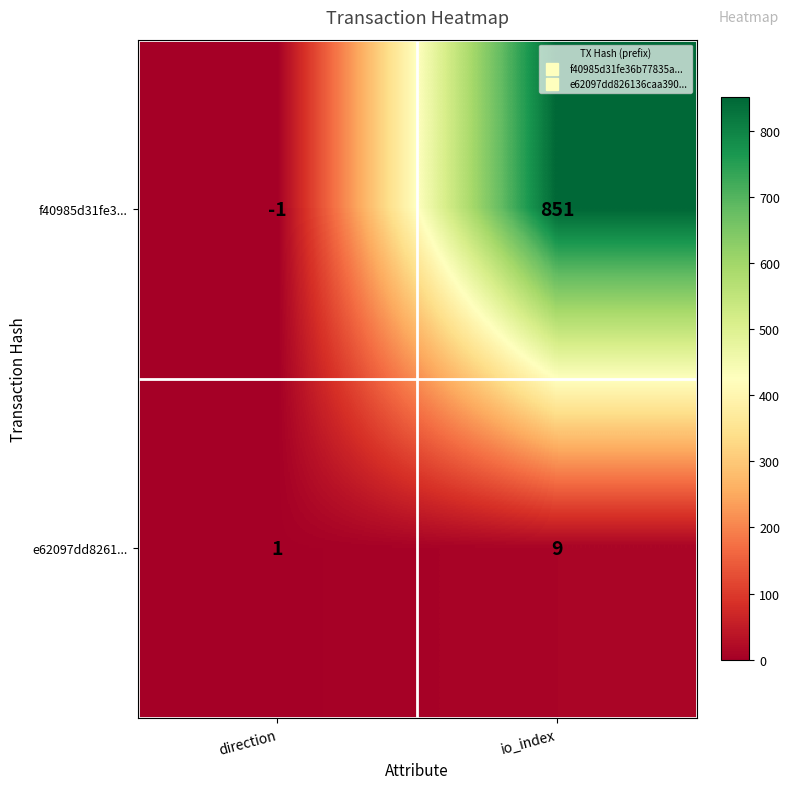

Which label corresponds to the smallest value in the chart?

direction